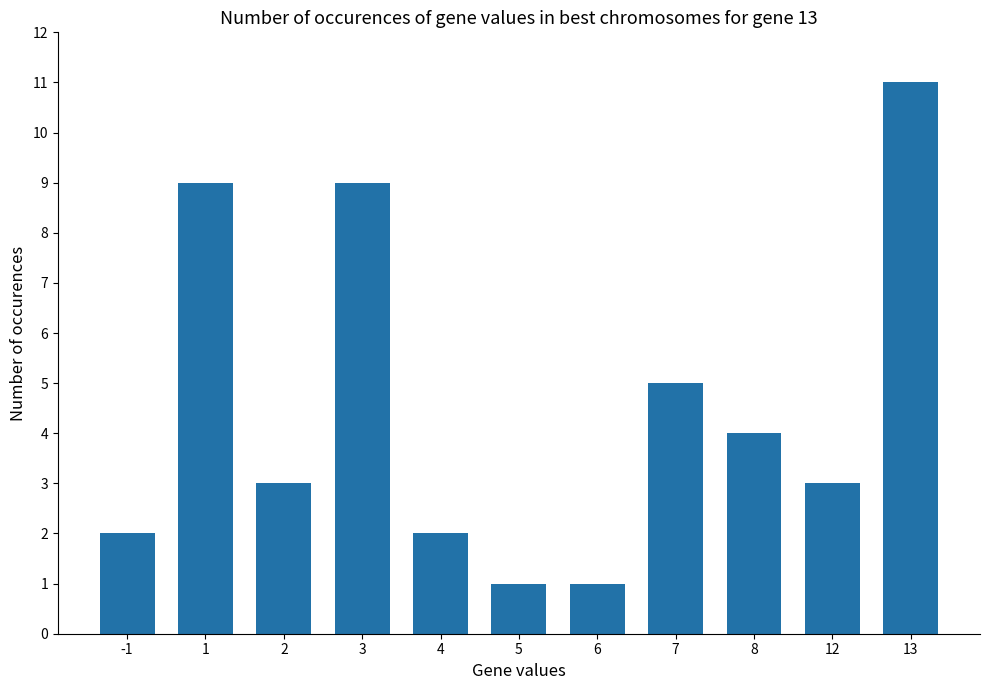

What is the greatest value displayed?

11